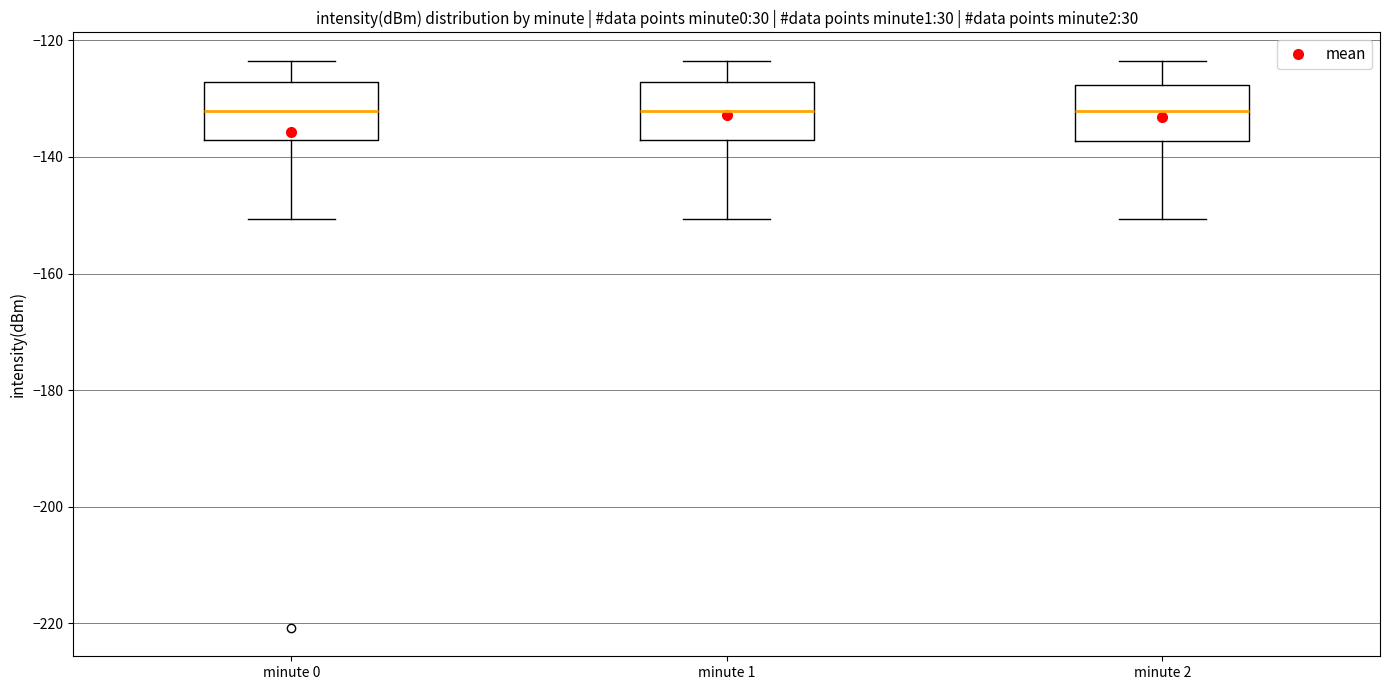

Where is the upper edge of the box for minute 1 on the y-axis? The values are not printed on the chart, so give them approximately, as read against the axis.

-128